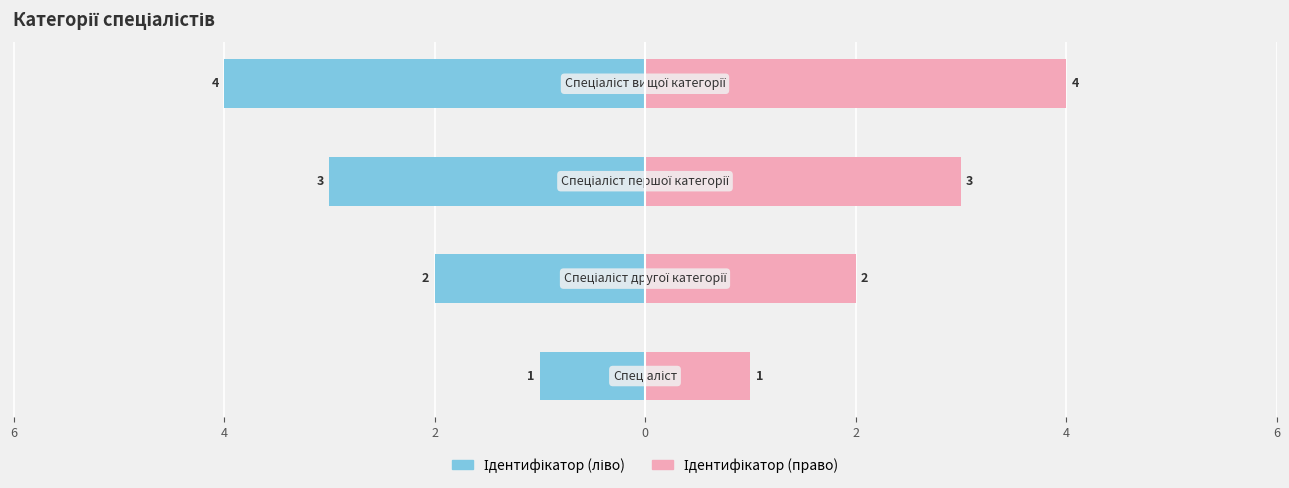

Reading left to right, what are all the values shown in this chart?

Ідентифікатор (ліво): -1	-2	-3	-4
Ідентифікатор (право): 1	2	3	4